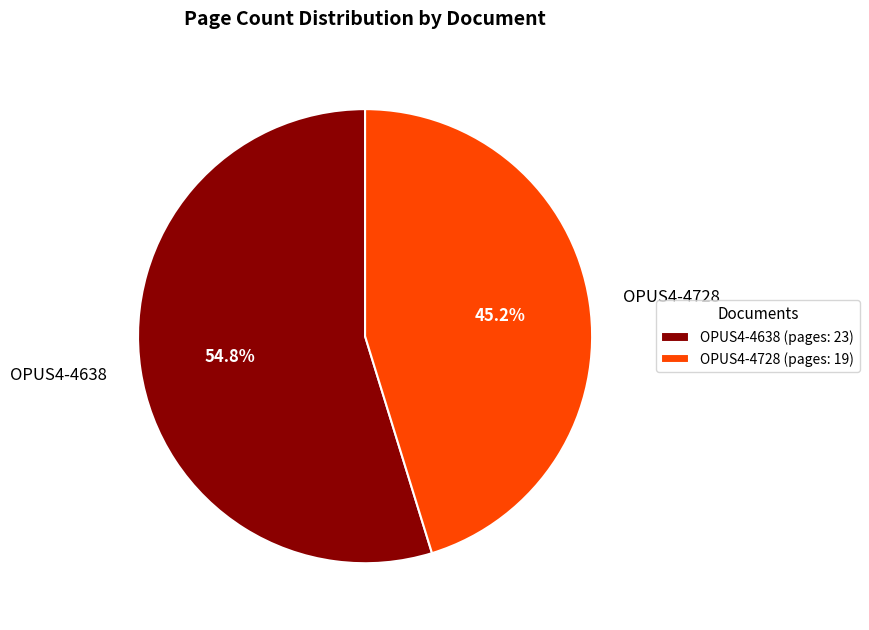

What is the ratio of the value at OPUS4-4638 to the value at OPUS4-4728?

1.2